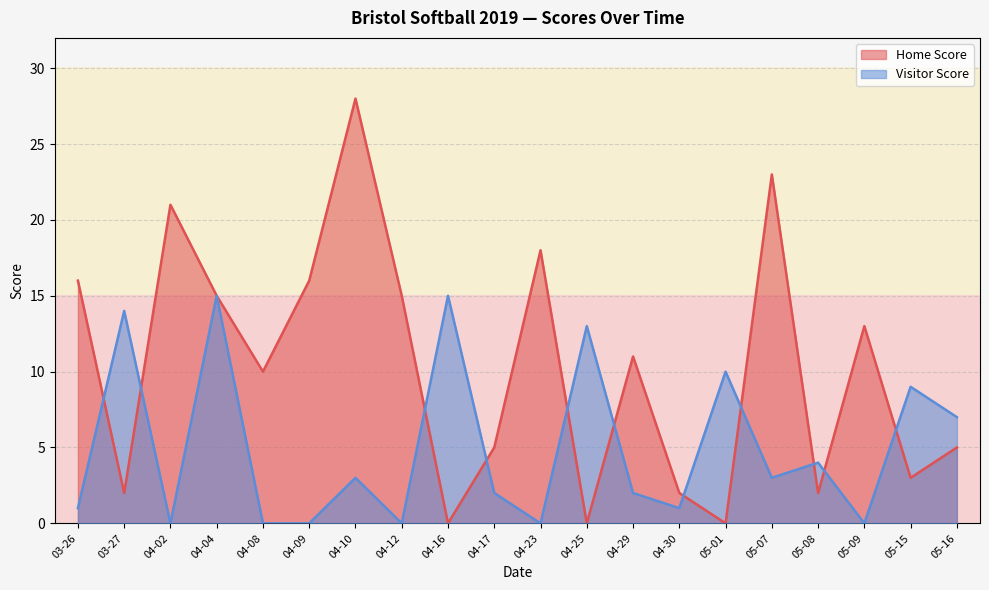

Which series ends up on top after the final intersection of Home Score and Visitor Score?

Visitor Score